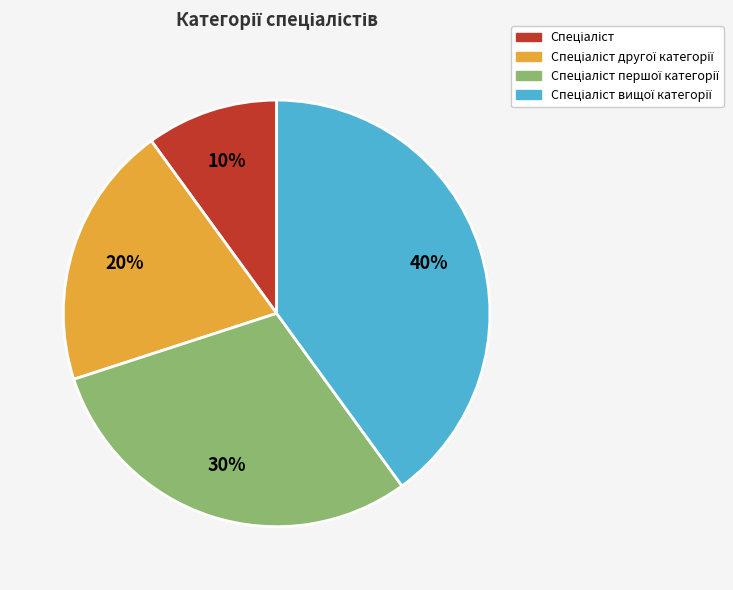

Count the number of slices in the pie.

4